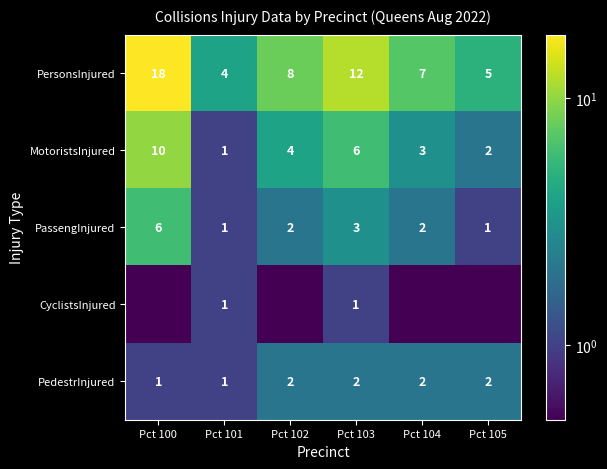

Rank the categories by MotoristsInjured value from highest to lowest.

Pct 100, Pct 103, Pct 102, Pct 104, Pct 105, Pct 101